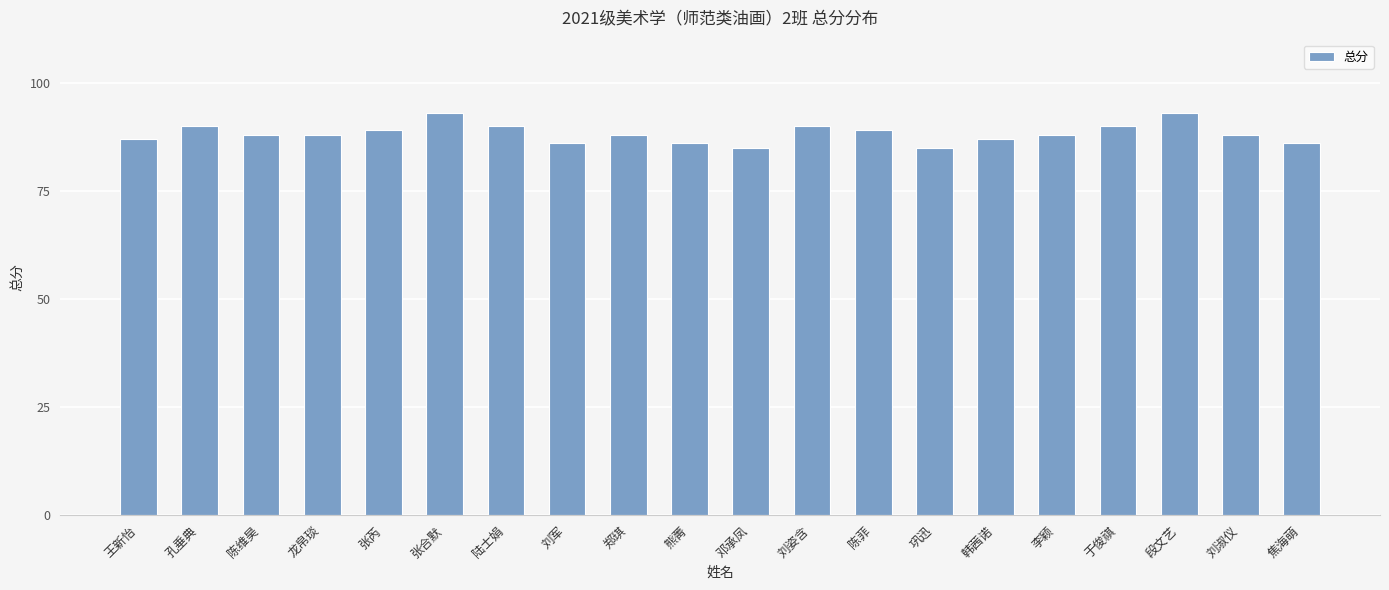

True or false: the data shows 44 at 郑琪.

False